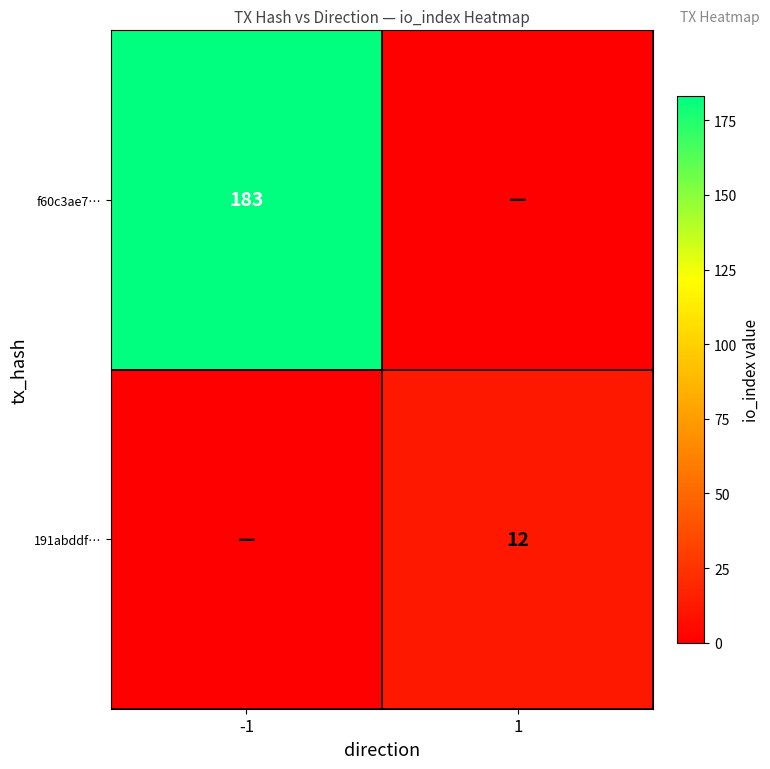

The value of 191abddf… at 1 is 5. True or false?

False